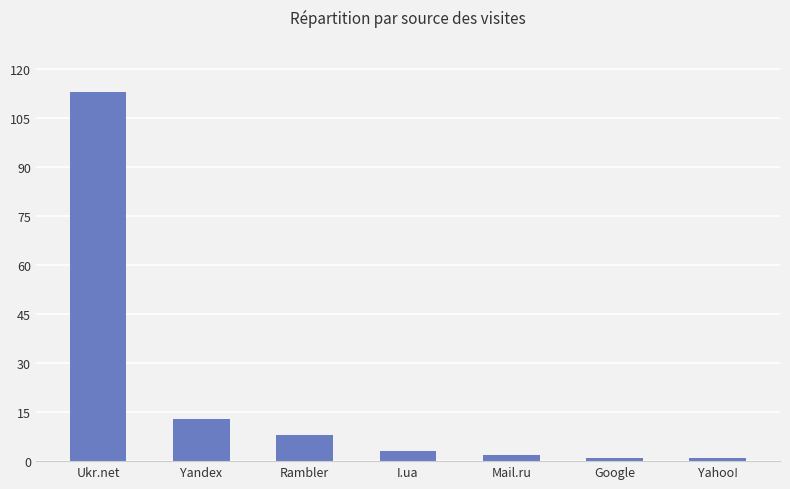

At which label does the data first exceed 3?

Ukr.net